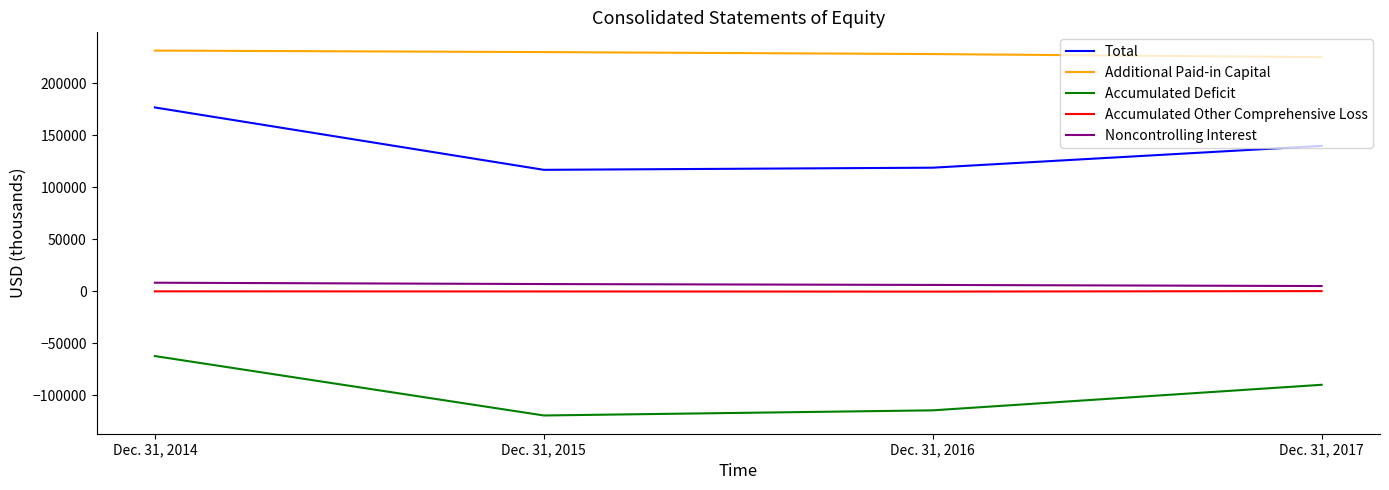

What is the difference between the Accumulated Other Comprehensive Loss values at Dec. 31, 2015 and Dec. 31, 2017?

345